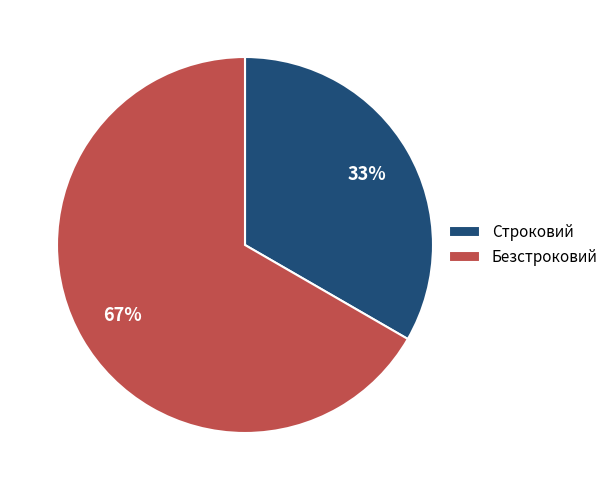

How many slices are in this pie chart?

2